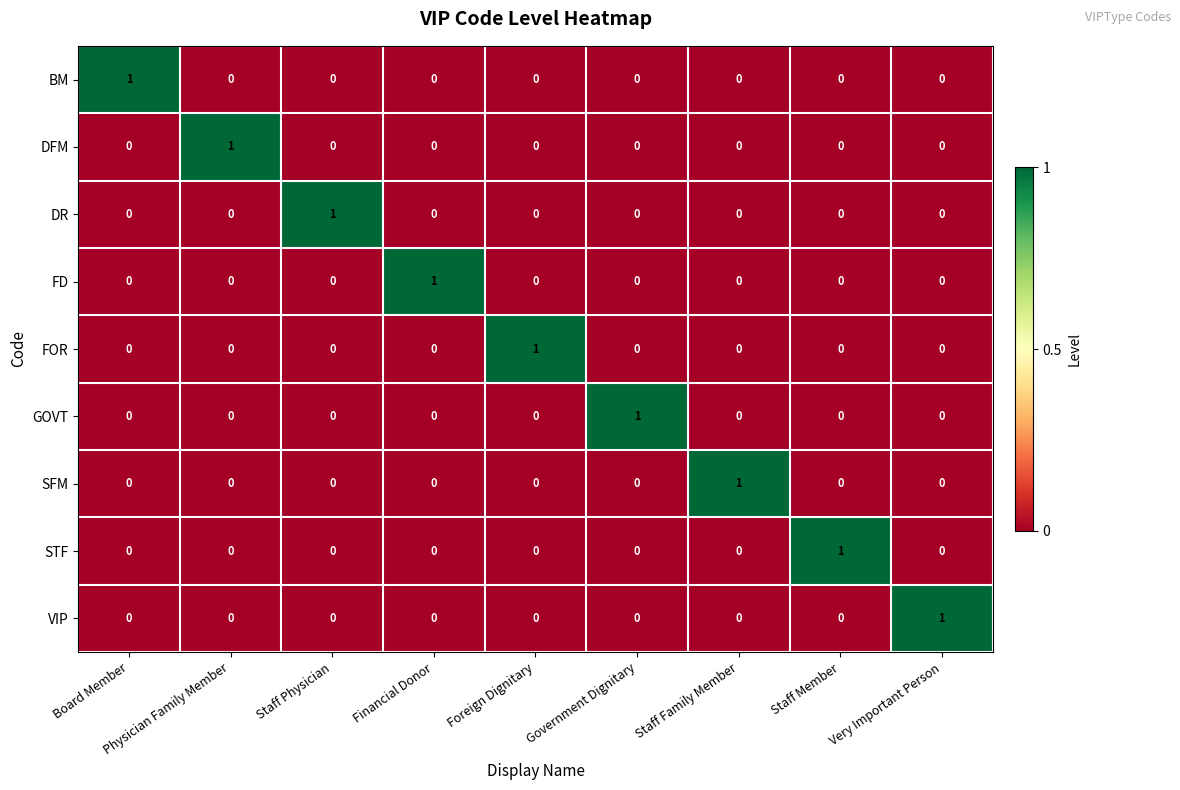

True or false: STF has a value of 0 at Staff Family Member.

True